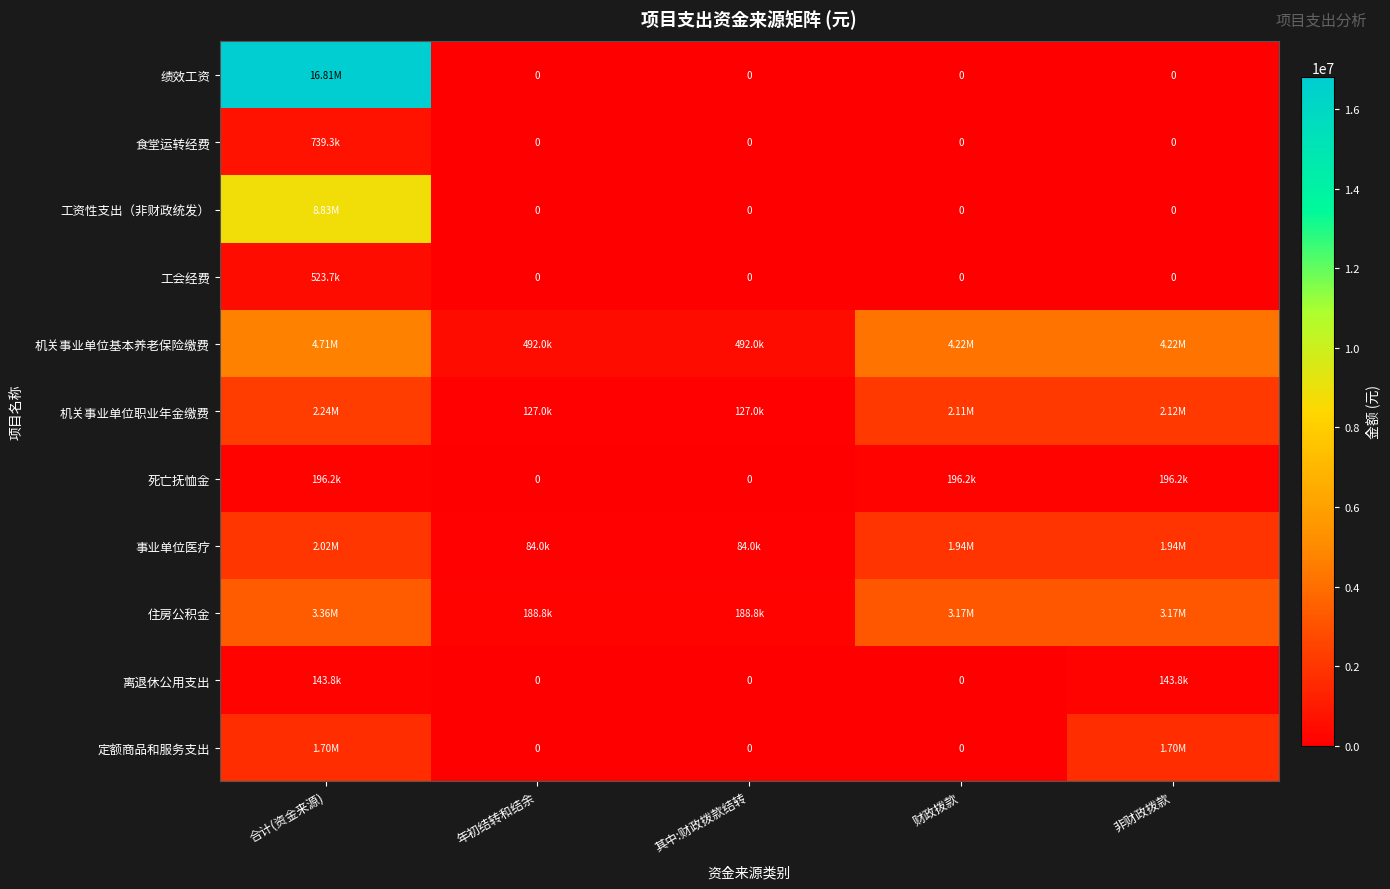

At 其中:财政拨款结转, list the series in order from smallest to largest.

绩效工资, 食堂运转经费, 工资性支出（非财政统发）, 工会经费, 死亡抚恤金, 离退休公用支出, 定额商品和服务支出, 事业单位医疗, 机关事业单位职业年金缴费, 住房公积金, 机关事业单位基本养老保险缴费